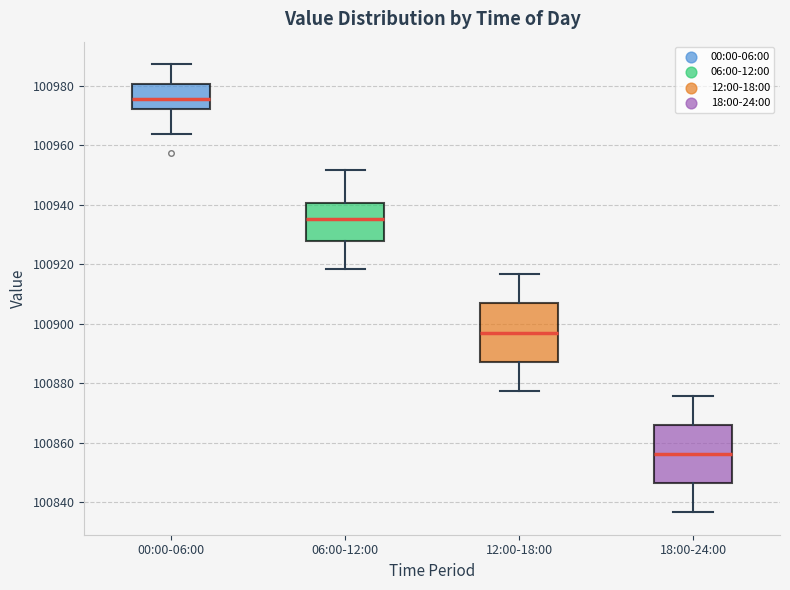

Which box's median line is the highest?

00:00-06:00